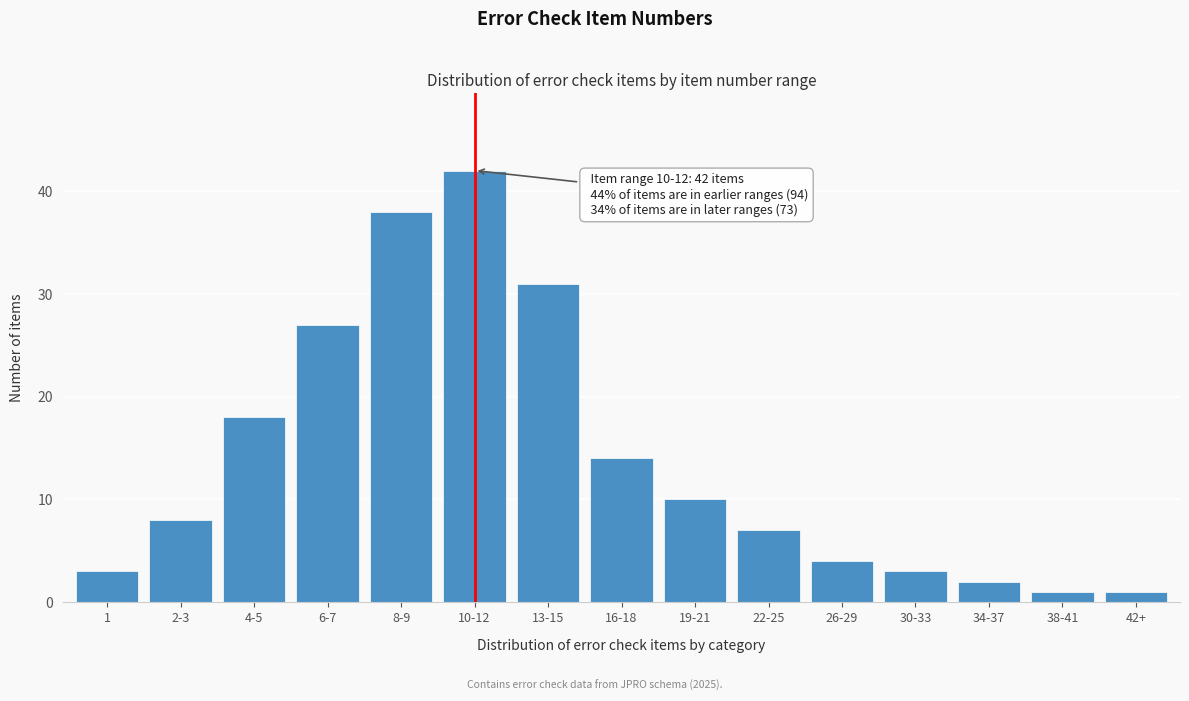

Reading left to right, extract all data points from this chart.

3	8	18	27	38	42	31	14	10	7	4	3	2	1	1